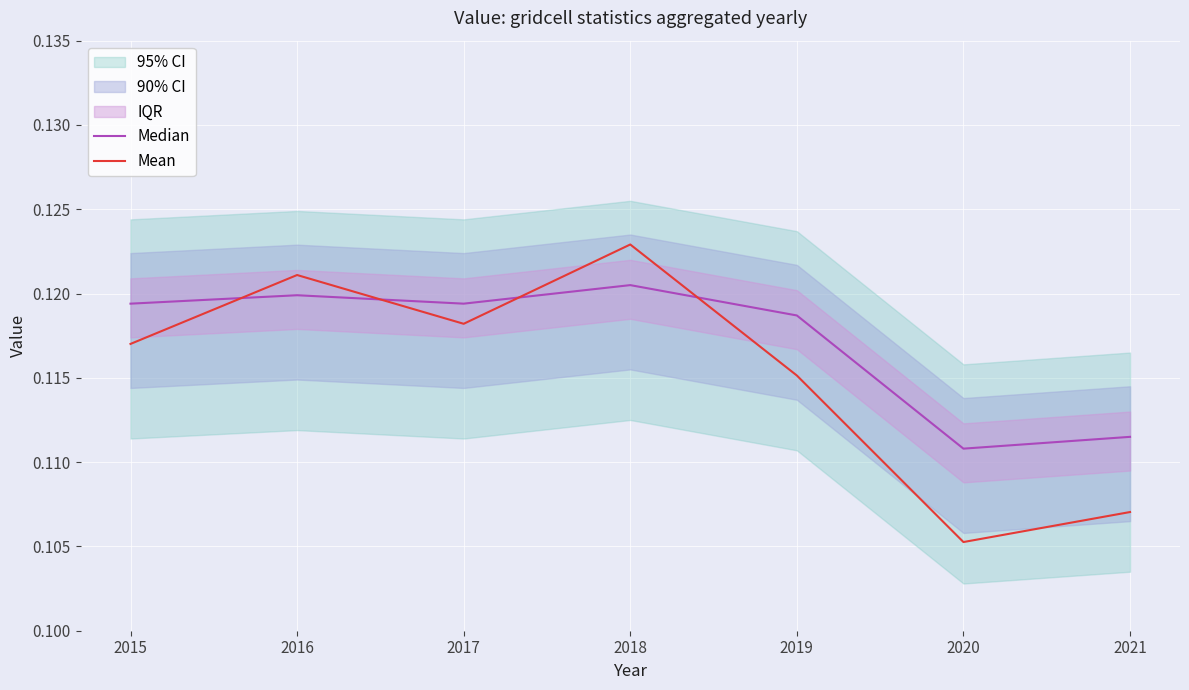

At which label does Median reach its peak?

2018